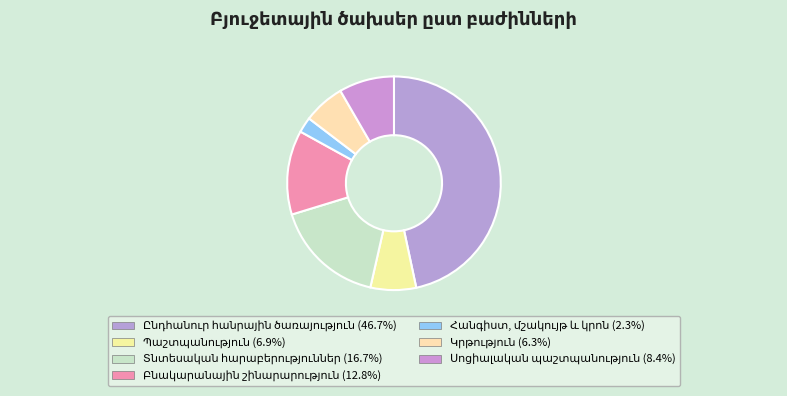

To the nearest percent, what is the average slice percentage?

14%